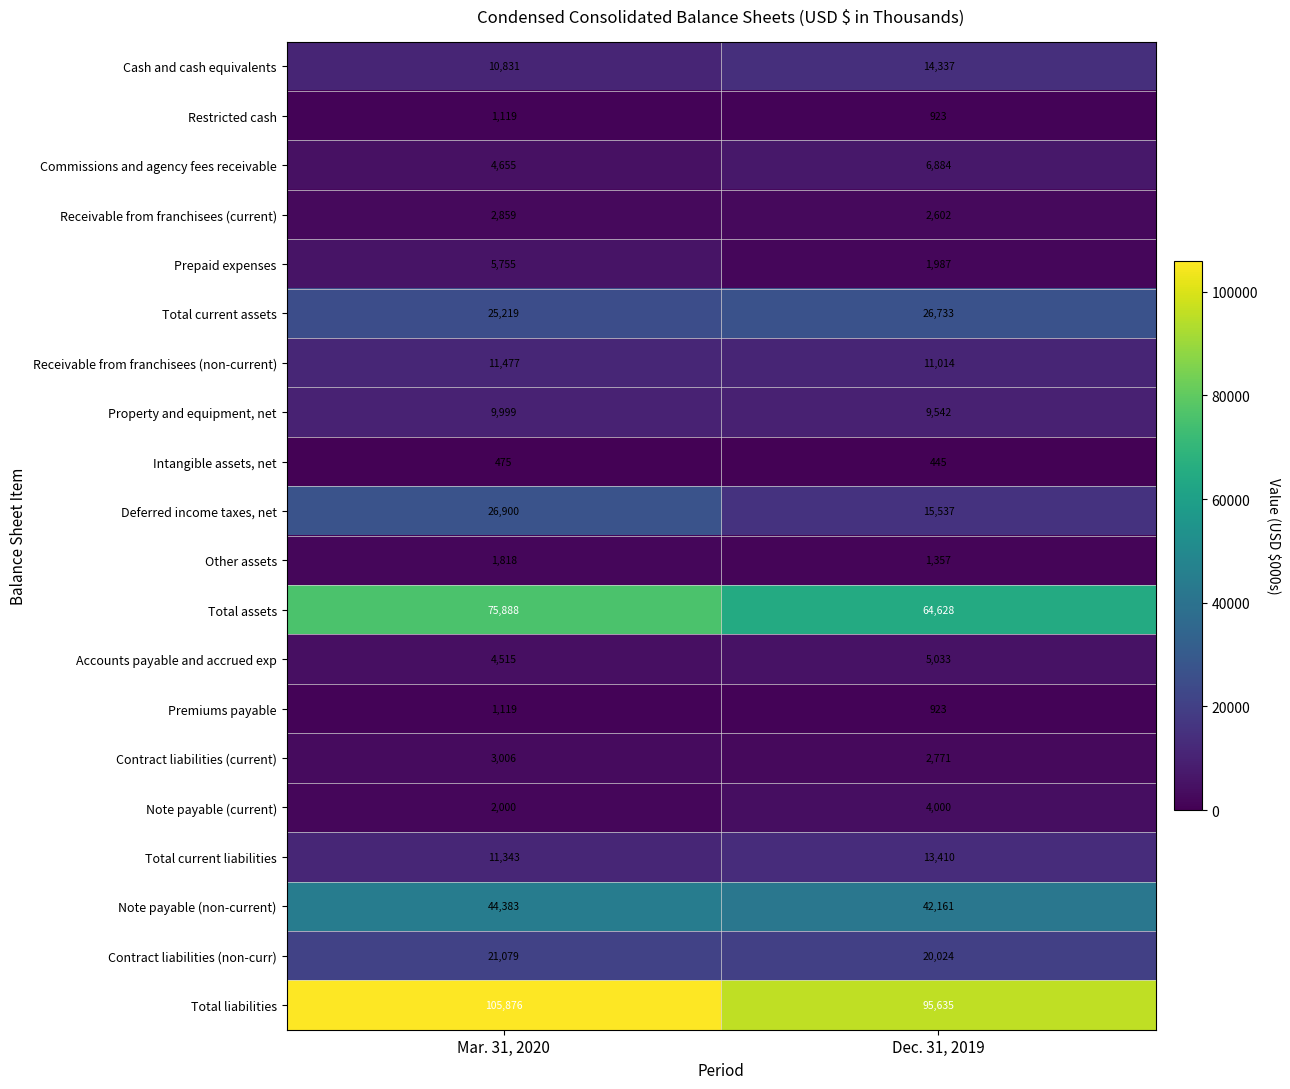

What is the sum of the Intangible assets, net values at Mar. 31, 2020 and Dec. 31, 2019?

920